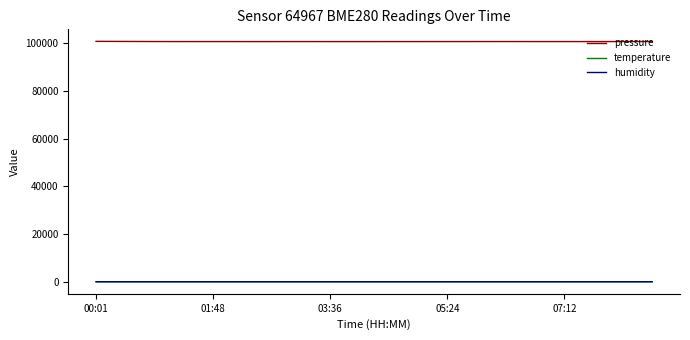

True or false: pressure and temperature cross at least once.

False